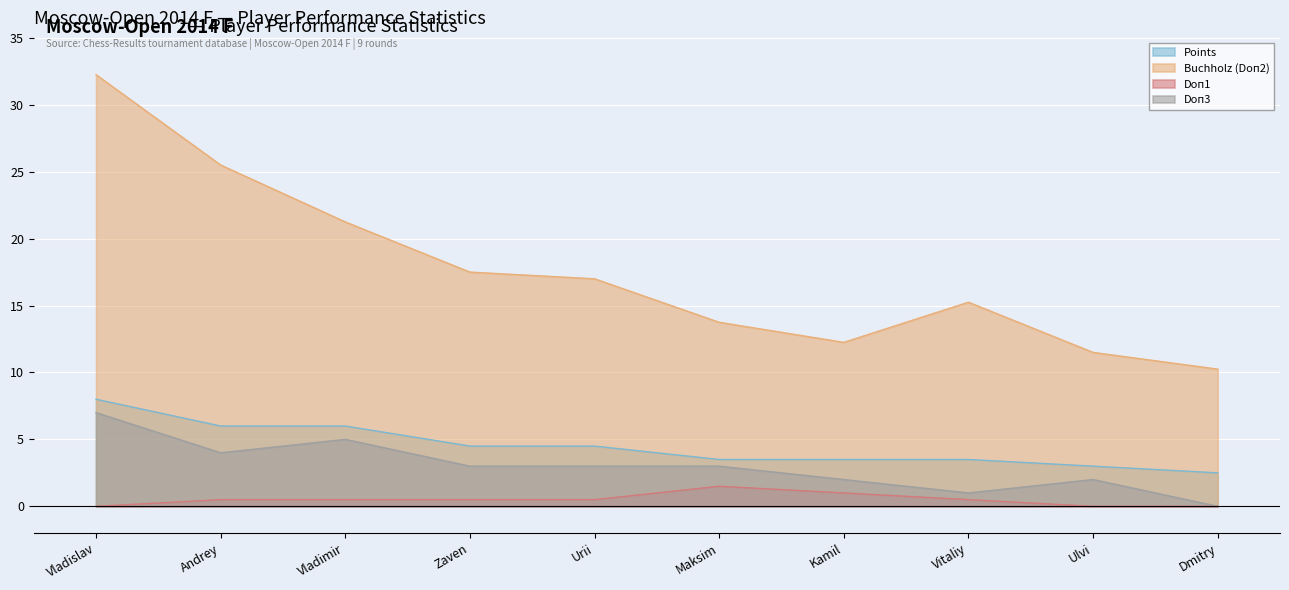

What is the greatest value displayed?

32.2